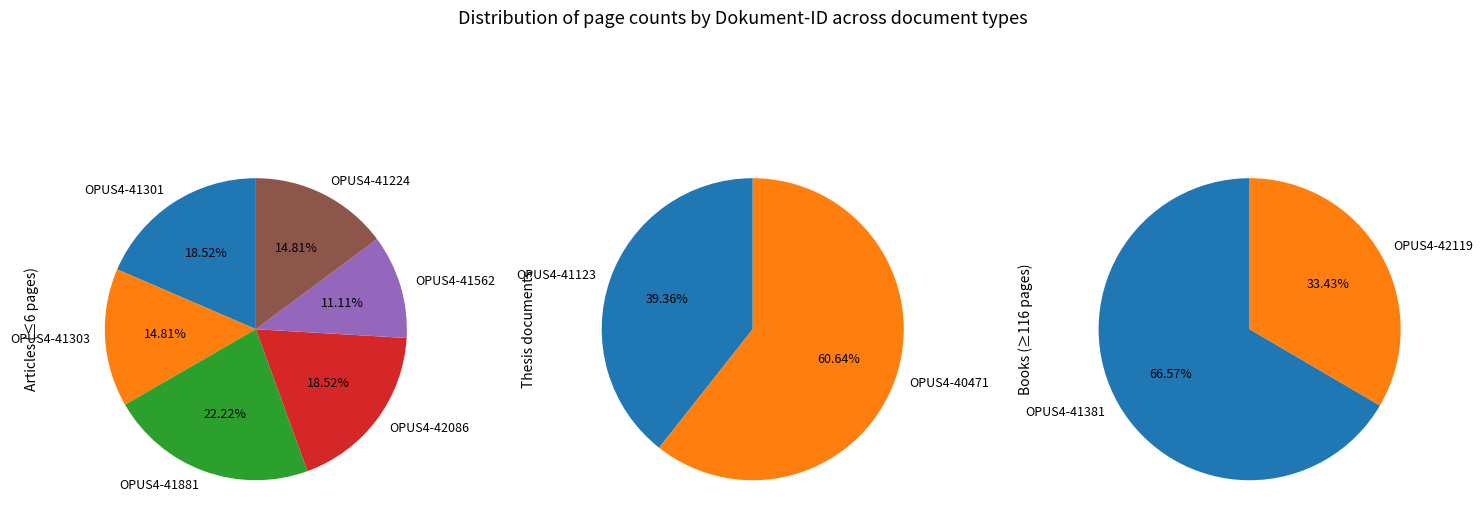

Which has a higher value, OPUS4-41562 or OPUS4-40471?

OPUS4-40471